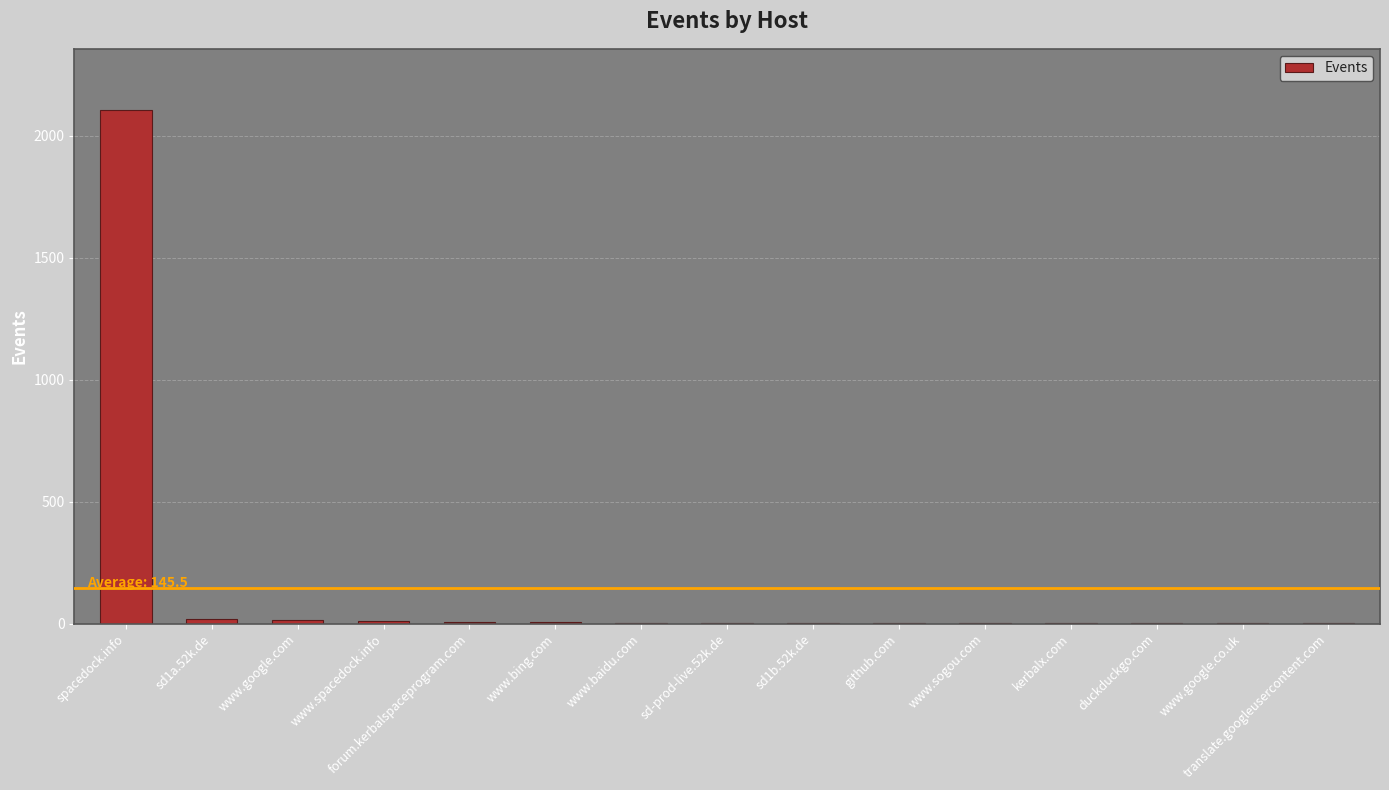

What is the sum of all values?

2182